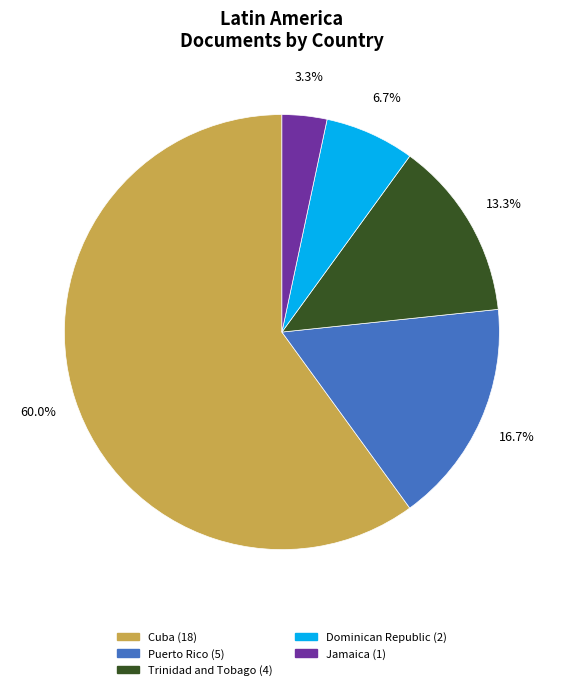

Count the number of slices in the pie.

5